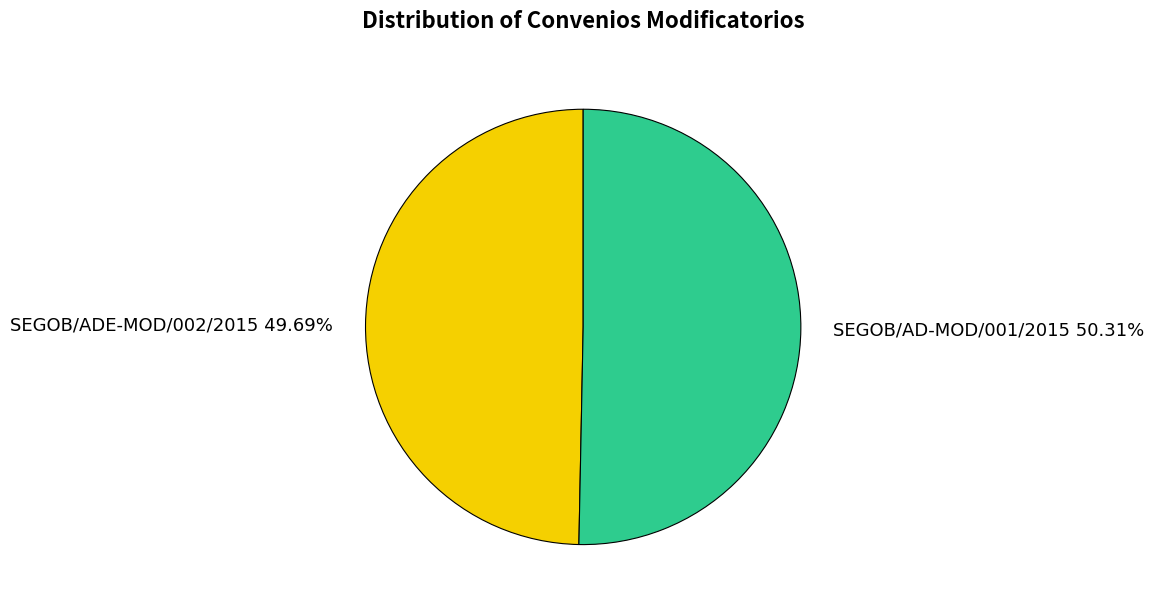

To the nearest percent, what percentage of the pie is SEGOB/ADE-MOD/002/2015?

50%